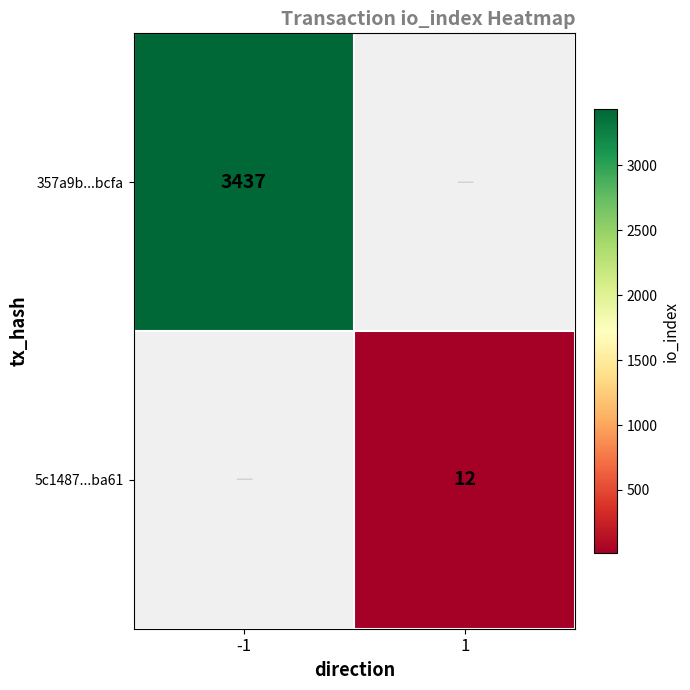

Is the value of 357a9b...bcfa at -1 greater than the value of 5c1487...ba61 at 1?

Yes